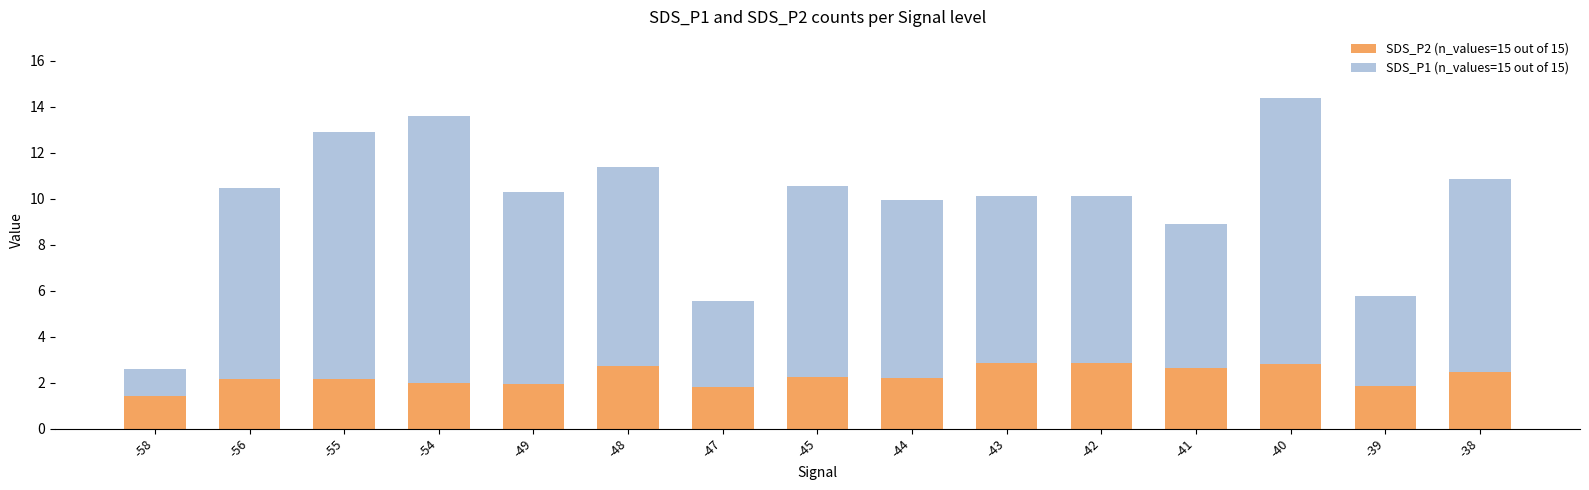

What is the highest value of the SDS_P2 (n_values=15 out of 15) series?

2.9